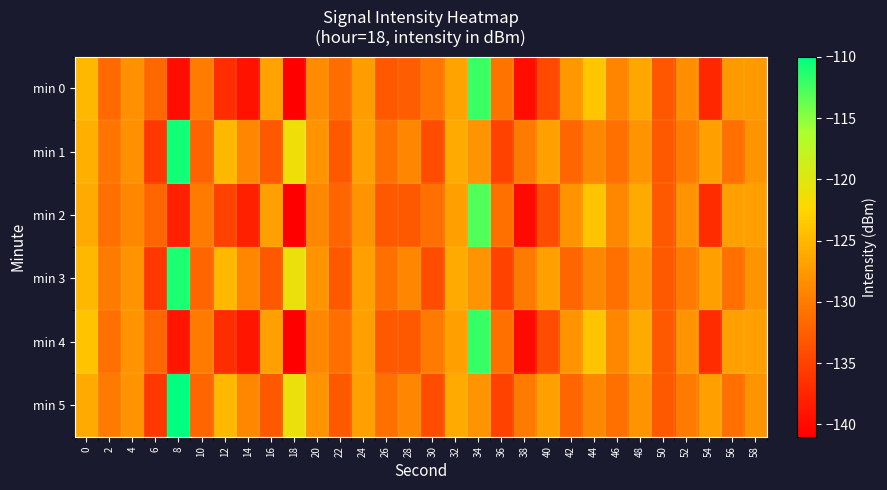

Reading left to right, what are all the values shown in this chart?

min 0: 0=-124.9	2=-131.6	4=-128.2	6=-131.7	8=-139.7	10=-129.9	12=-136.8	14=-139.3	16=-126.8	18=-141.0	20=-128.5	22=-131.3	24=-127.2	26=-133.0	28=-132.5	30=-130.4	32=-126.6	34=-112.1	36=-130.6	38=-139.7	40=-134.4	42=-127.6	44=-123.8	46=-129.1	48=-126.2	50=-133.1	52=-128.4	54=-137.4	56=-127.5	58=-127.5
min 1: 0=-125.7	2=-130.6	4=-128.2	6=-136.0	8=-110.7	10=-132.3	12=-124.9	14=-129.1	16=-132.9	18=-121.3	20=-128.0	22=-133.0	24=-127.0	26=-131.0	28=-129.0	30=-134.0	32=-126.0	34=-128.0	36=-135.0	38=-130.0	40=-127.0	42=-132.0	44=-129.0	46=-131.0	48=-128.0	50=-133.0	52=-130.0	54=-127.0	56=-131.0	58=-128.0
min 2: 0=-126.0	2=-131.0	4=-129.0	6=-132.0	8=-138.0	10=-130.0	12=-135.0	14=-138.0	16=-127.0	18=-141.0	20=-129.0	22=-132.0	24=-128.0	26=-133.0	28=-133.0	30=-131.0	32=-127.0	34=-113.0	36=-131.0	38=-140.0	40=-134.0	42=-128.0	44=-124.0	46=-129.0	48=-126.0	50=-133.0	52=-128.0	54=-137.0	56=-127.0	58=-127.0
min 3: 0=-125.0	2=-130.0	4=-128.0	6=-136.0	8=-111.0	10=-132.0	12=-125.0	14=-129.0	16=-133.0	18=-121.0	20=-128.0	22=-133.0	24=-127.0	26=-131.0	28=-129.0	30=-134.0	32=-126.0	34=-128.0	36=-135.0	38=-130.0	40=-127.0	42=-132.0	44=-129.0	46=-131.0	48=-128.0	50=-133.0	52=-130.0	54=-127.0	56=-131.0	58=-128.0
min 4: 0=-124.0	2=-131.0	4=-128.0	6=-132.0	8=-139.0	10=-130.0	12=-137.0	14=-139.0	16=-127.0	18=-141.0	20=-129.0	22=-131.0	24=-127.0	26=-133.0	28=-133.0	30=-130.0	32=-127.0	34=-112.0	36=-131.0	38=-140.0	40=-134.0	42=-128.0	44=-124.0	46=-129.0	48=-126.0	50=-133.0	52=-128.0	54=-137.0	56=-127.0	58=-127.0
min 5: 0=-126.0	2=-130.0	4=-128.0	6=-136.0	8=-110.0	10=-132.0	12=-125.0	14=-129.0	16=-133.0	18=-121.0	20=-128.0	22=-133.0	24=-127.0	26=-131.0	28=-129.0	30=-134.0	32=-126.0	34=-128.0	36=-135.0	38=-130.0	40=-127.0	42=-132.0	44=-129.0	46=-131.0	48=-128.0	50=-133.0	52=-130.0	54=-127.0	56=-131.0	58=-128.0